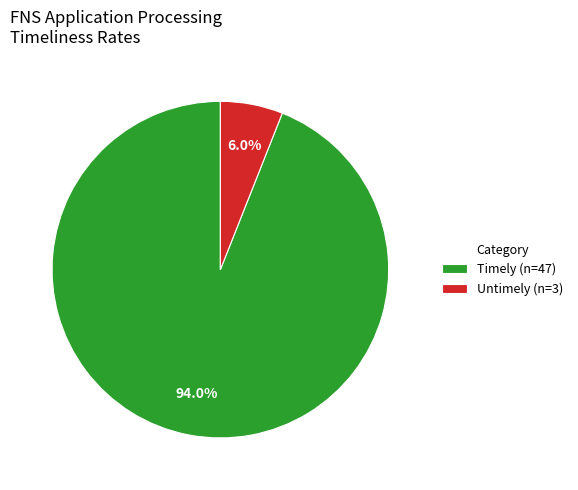

Combined, what portion of the pie is Timely (n=47) and Untimely (n=3)?

100.0%